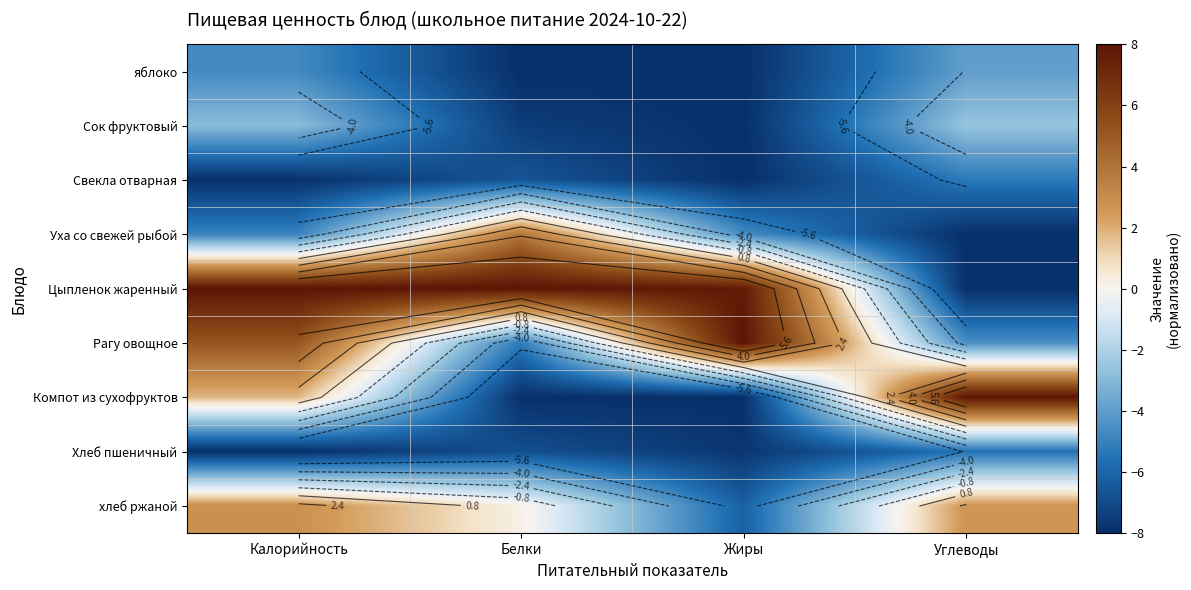

At which label is Рагу овощное closest to 1?

Калорийность